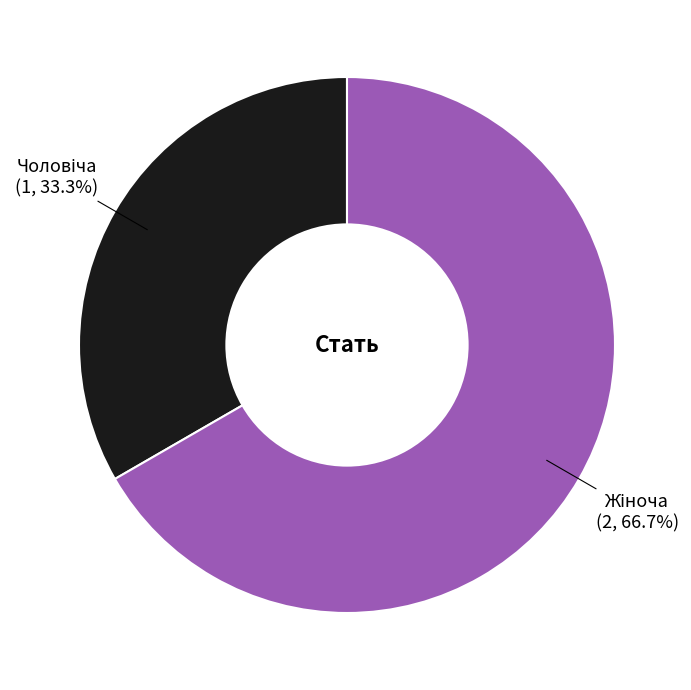

Which slice is the smallest?

Чоловіча